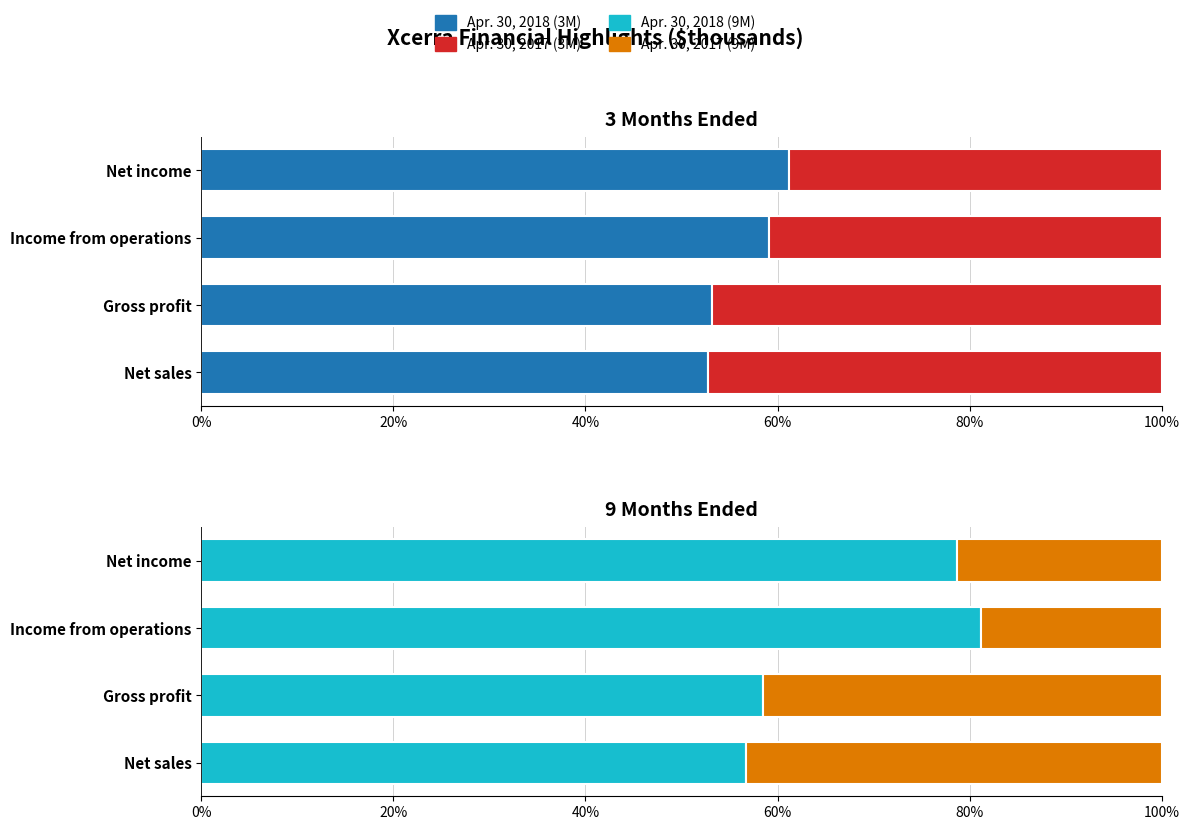

List the series in order of their overall mean, lowest first.

Apr. 30, 2017 (9M), Apr. 30, 2017 (3M), Apr. 30, 2018 (3M), Apr. 30, 2018 (9M)